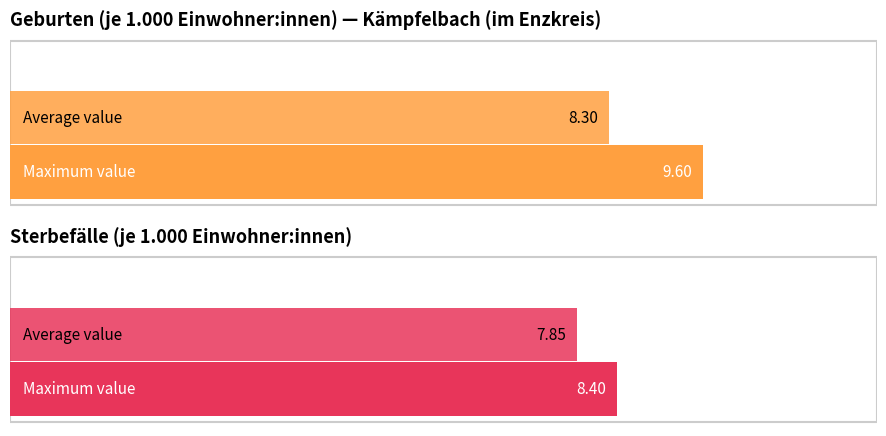

The Geburten (je 1.000 Einwohner) series shows 2.6 at 2017. True or false?

False